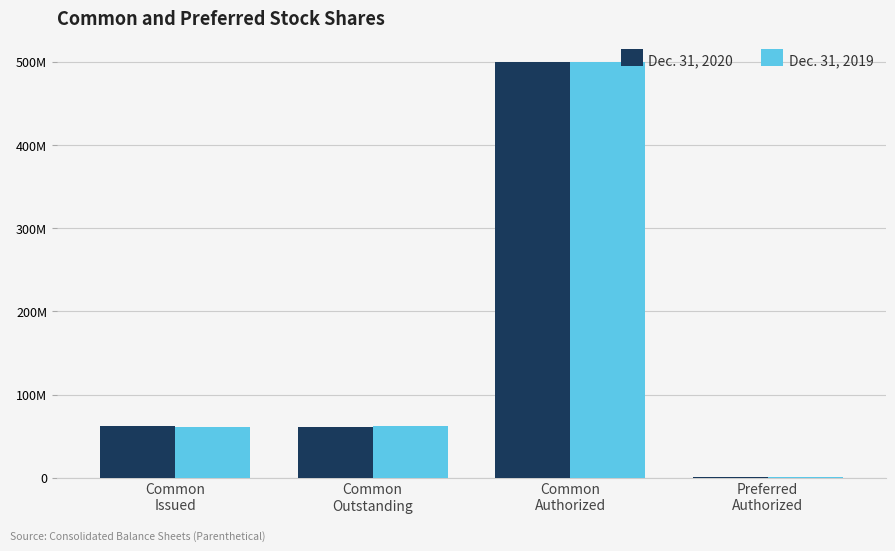

Is the value of Dec. 31, 2019 at Common
Authorized greater than the value of Dec. 31, 2020 at Common
Authorized?

No